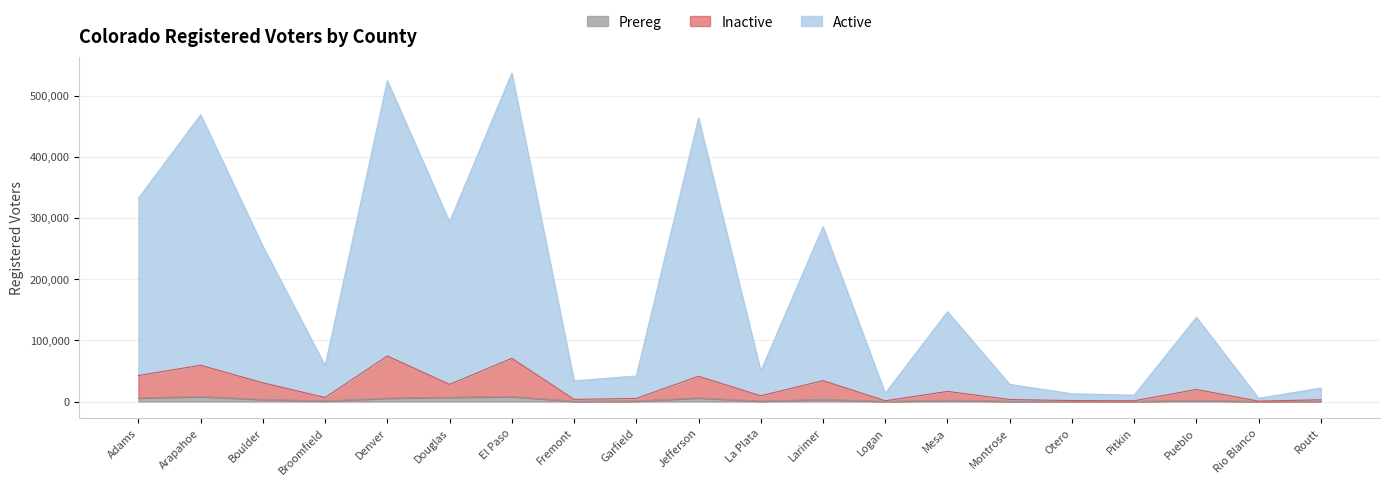

What is the maximum value for Inactive?

74431